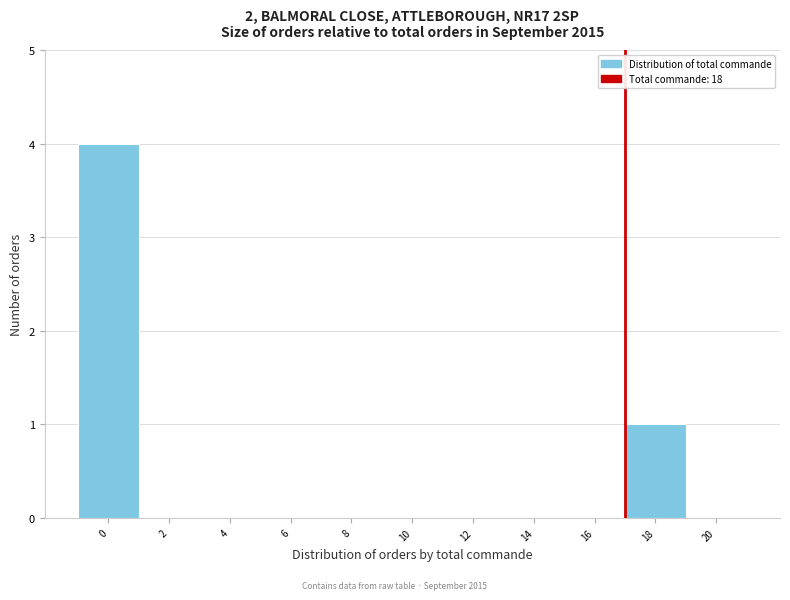

Reading right to left, transcribe all the data shown in this chart.

20=0	18=1	16=0	14=0	12=0	10=0	8=0	6=0	4=0	2=0	0=4